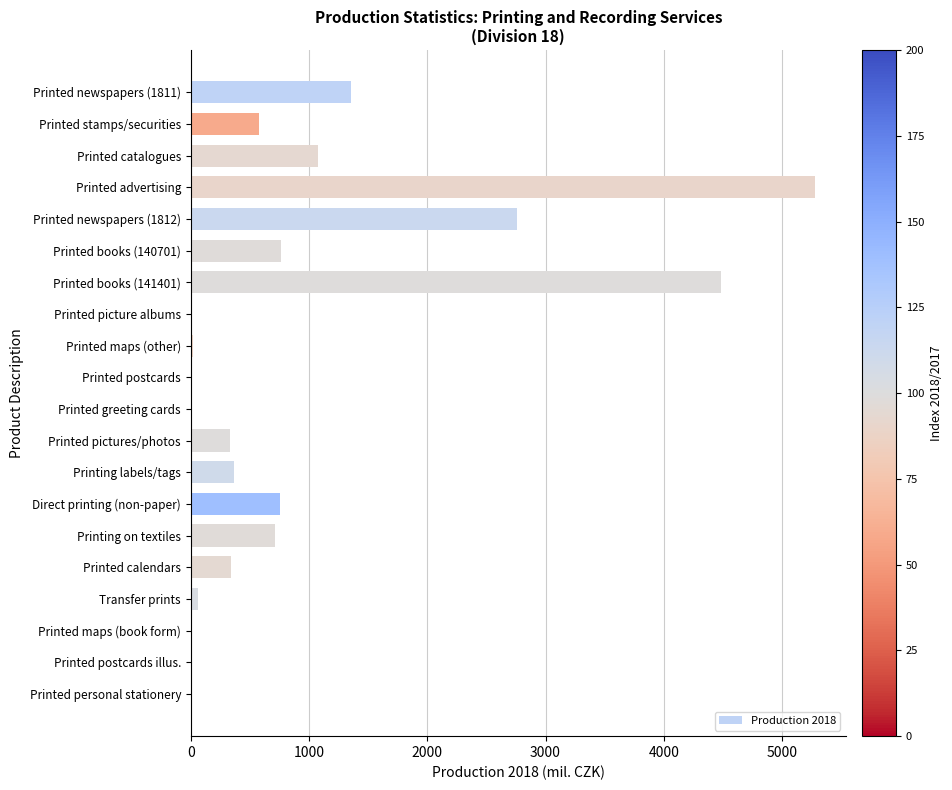

How many distinct data groups are displayed?

1